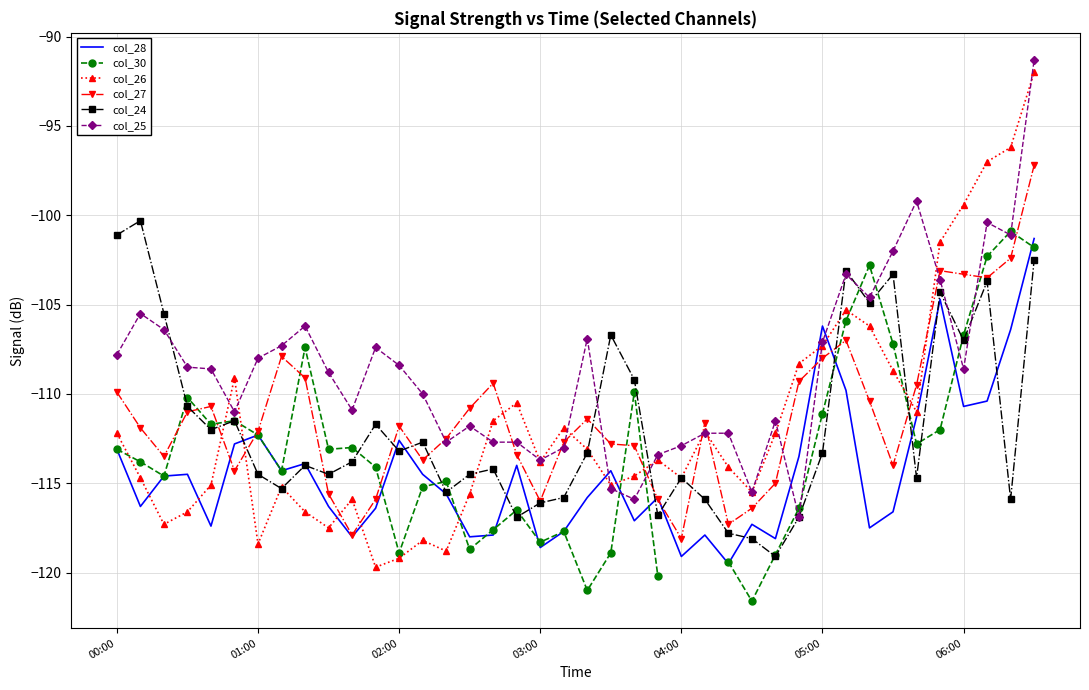

True or false: col_27 and col_30 intersect in this chart.

True